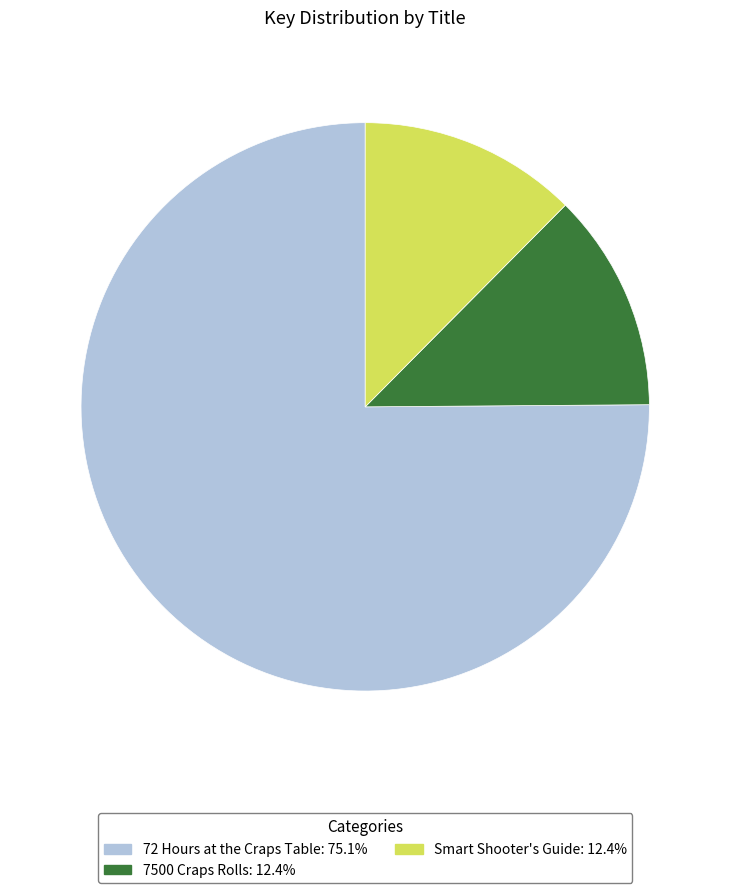

Which slice is the largest?

72 Hours at the Craps Table